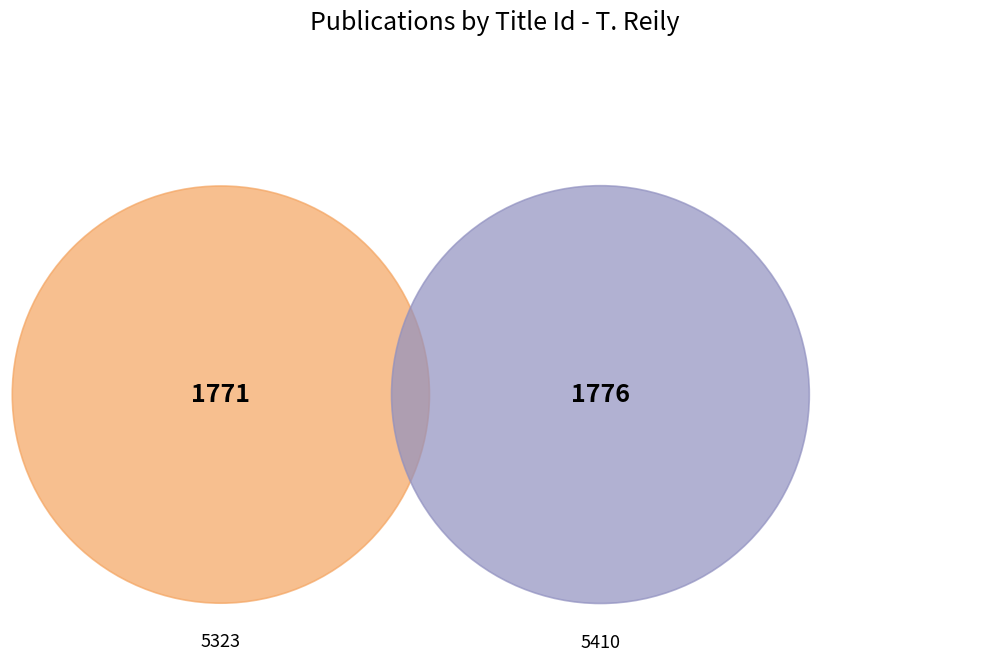

Which category has the smallest portion of the pie?

5323